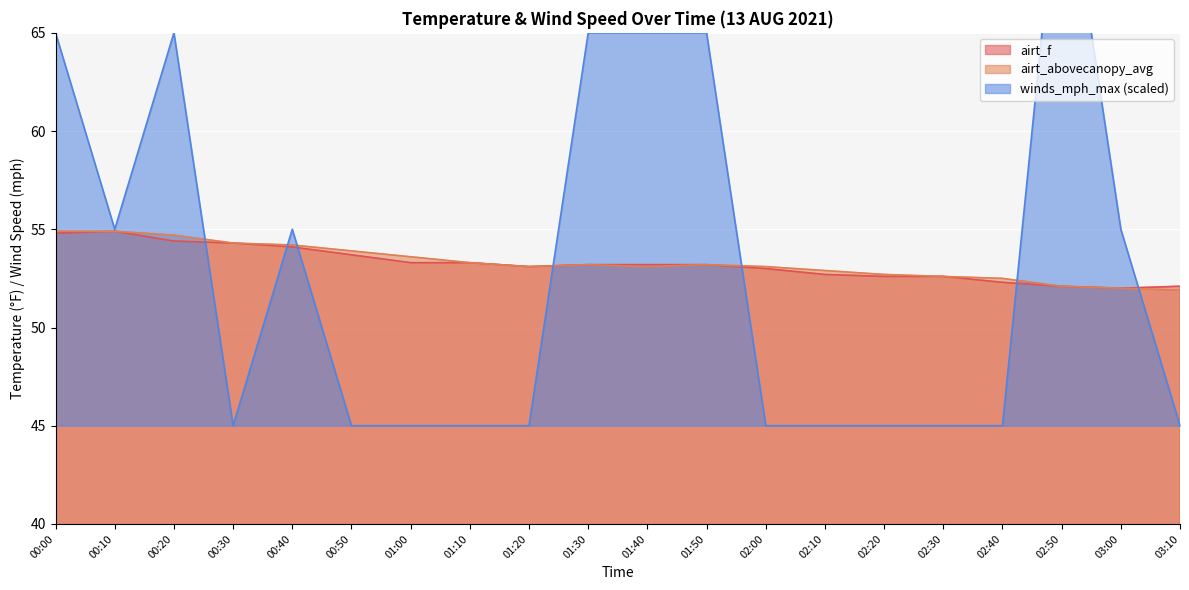

Which has a higher value, 00:00 or 01:00?

00:00